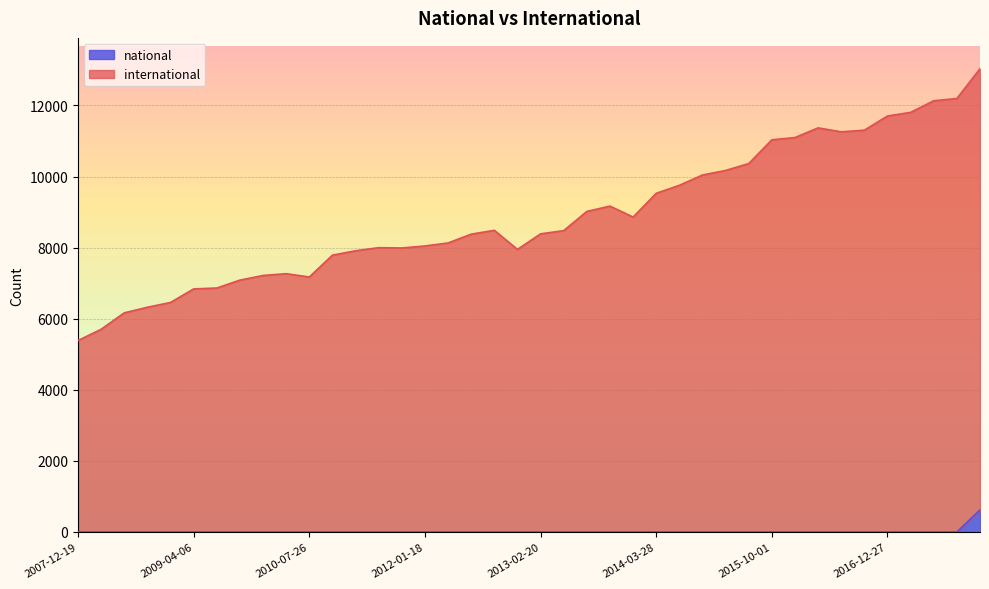

Reading right to left, transcribe all the data shown in this chart.

international: 13033	12195	12132	11805	11703	11304	11257	11369	11097	11033	10365	10171	10043	9753	9529	8860	9168	9019	8478	8388	7950	8487	8379	8131	8047	7990	7999	7912	7788	7174	7267	7217	7086	6864	6839	6458	6323	6166	5704	5387
national: 622	1	1	1	1	1	1	1	1	1	1	1	1	1	1	1	1	1	1	1	1	1	1	1	1	1	1	1	1	1	1	1	1	1	1	1	1	1	1	1